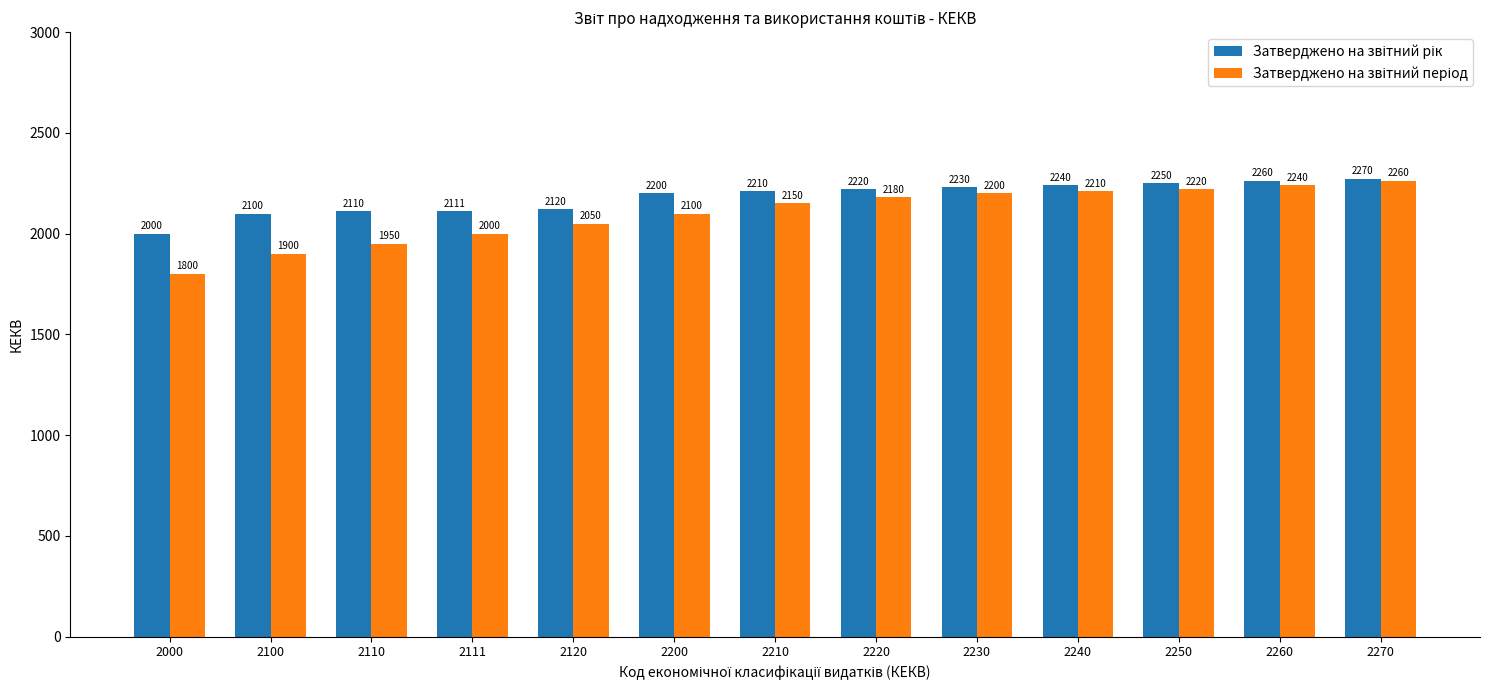

What is the total value across all series at 2111?

4111